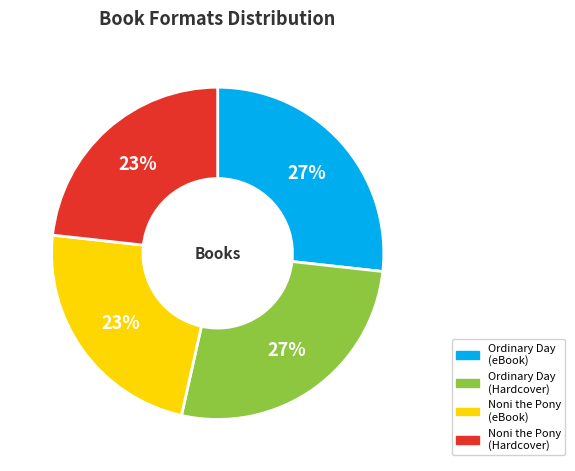

How many segments does this pie chart have?

4